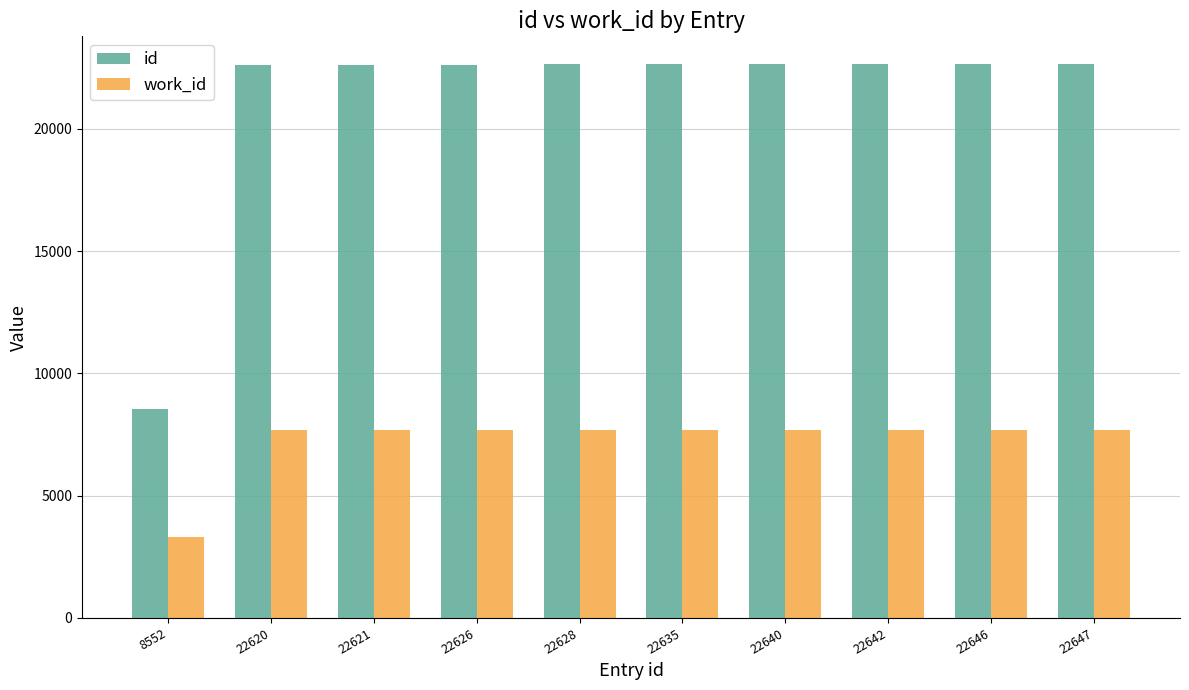

Count the number of categories in the chart.

10